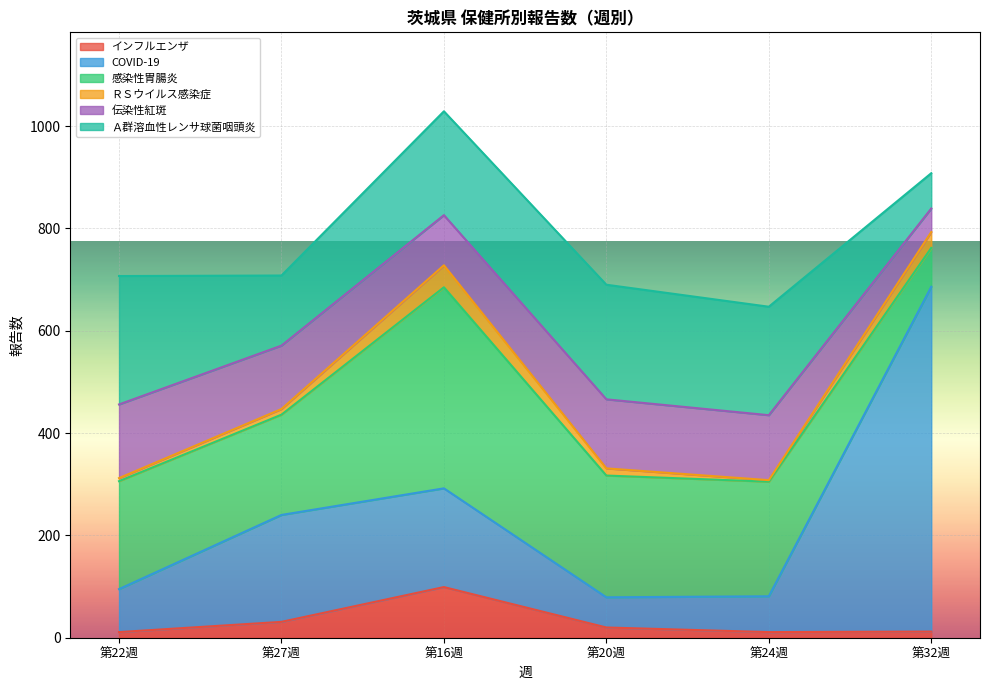

What value does the 感染性胃腸炎 series have at 20?

238